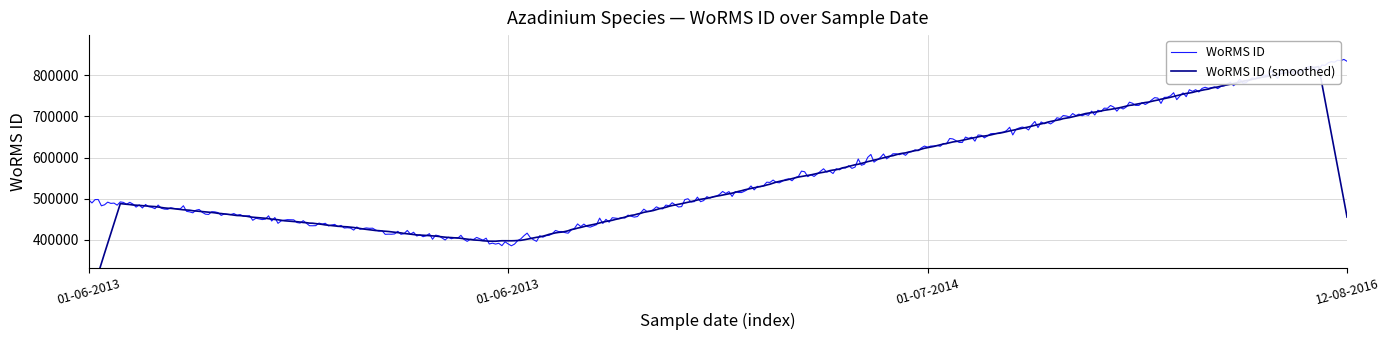

Rank the categories by value from highest to lowest.

12-08-2016, 01-07-2014, 01-06-2013, 01-06-2013